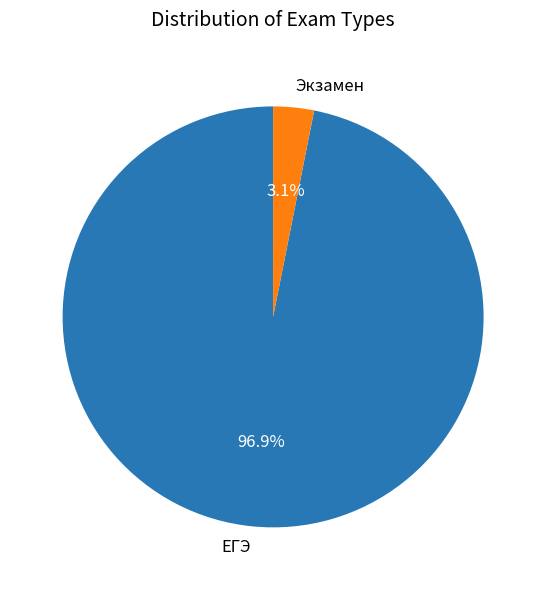

To the nearest percent, what is the average slice percentage?

50%